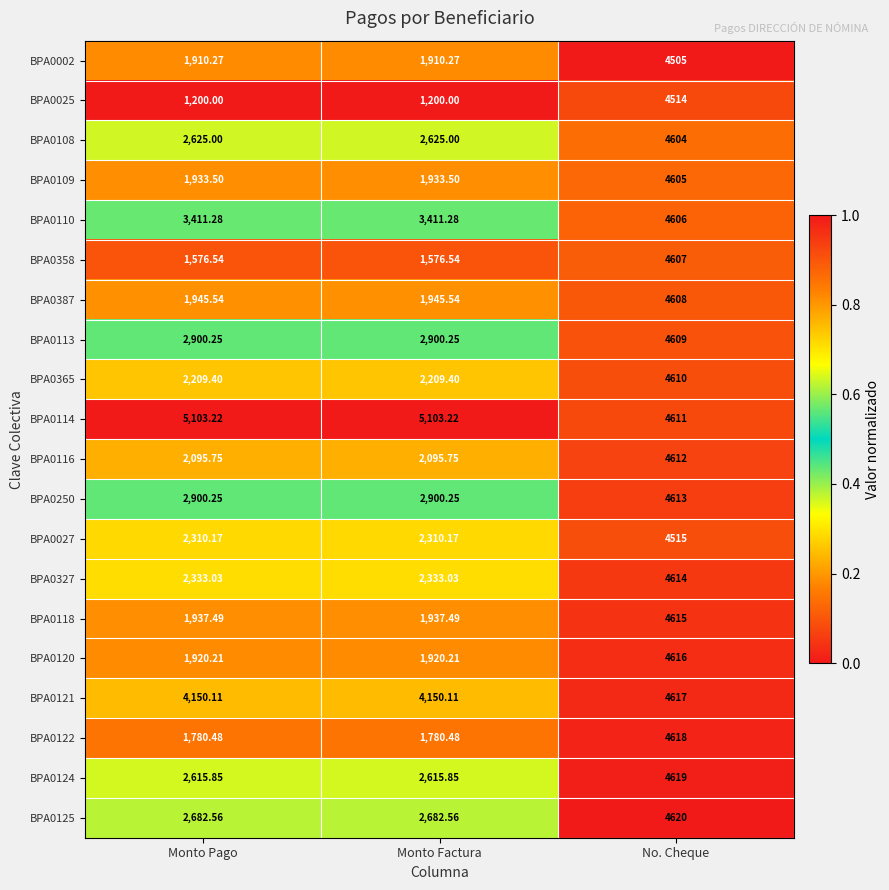

How many series are shown in this chart?

20